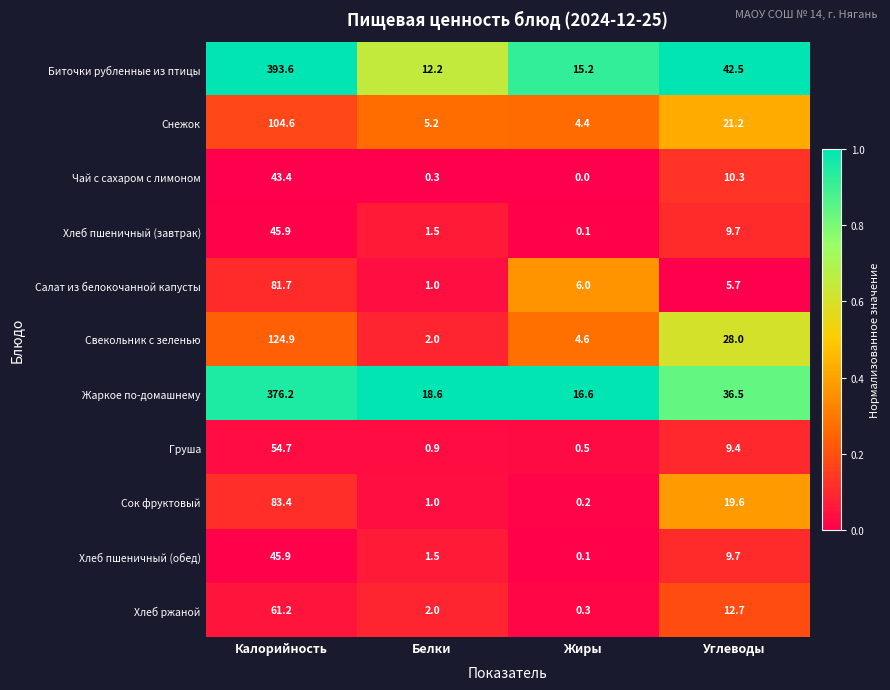

Where is Снежок nearest to the value 54?

Углеводы